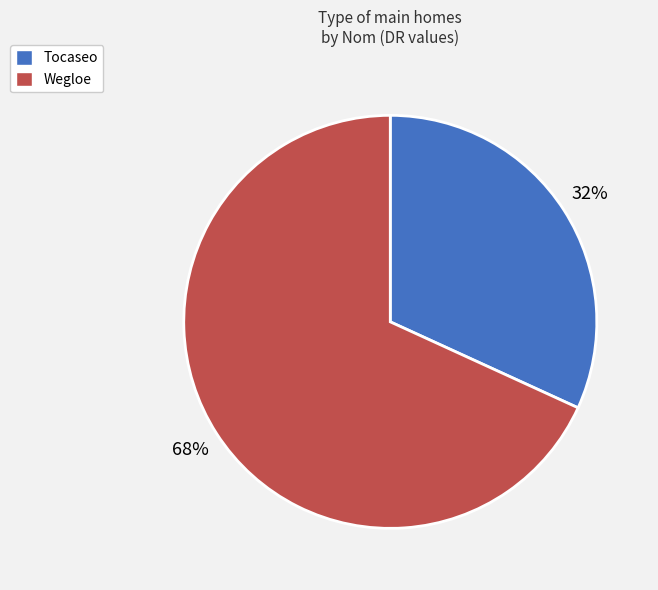

How many segments does this pie chart have?

2